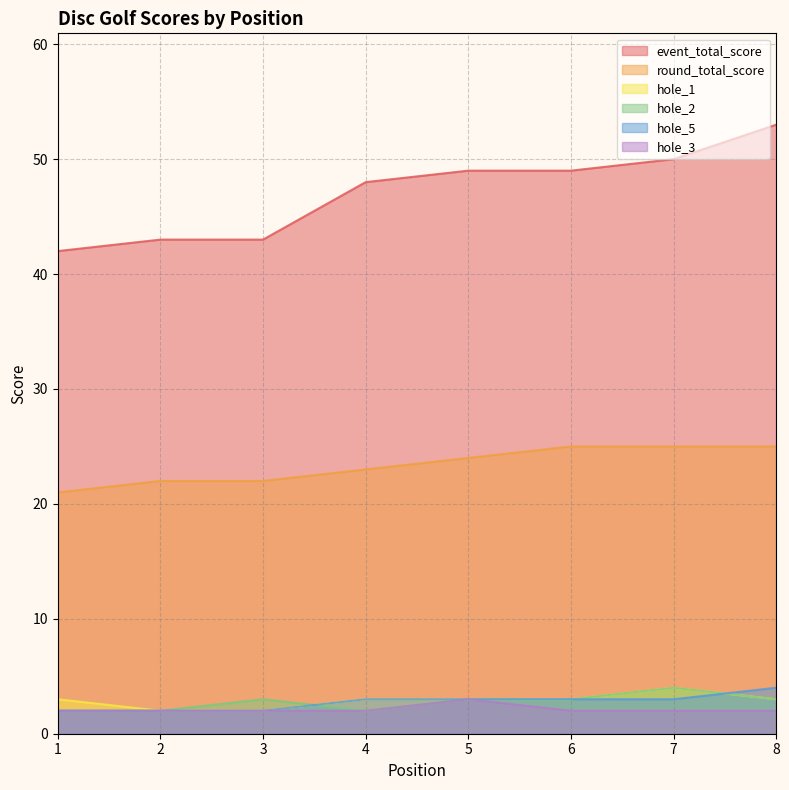

What is the average value of the hole_1 series?

3